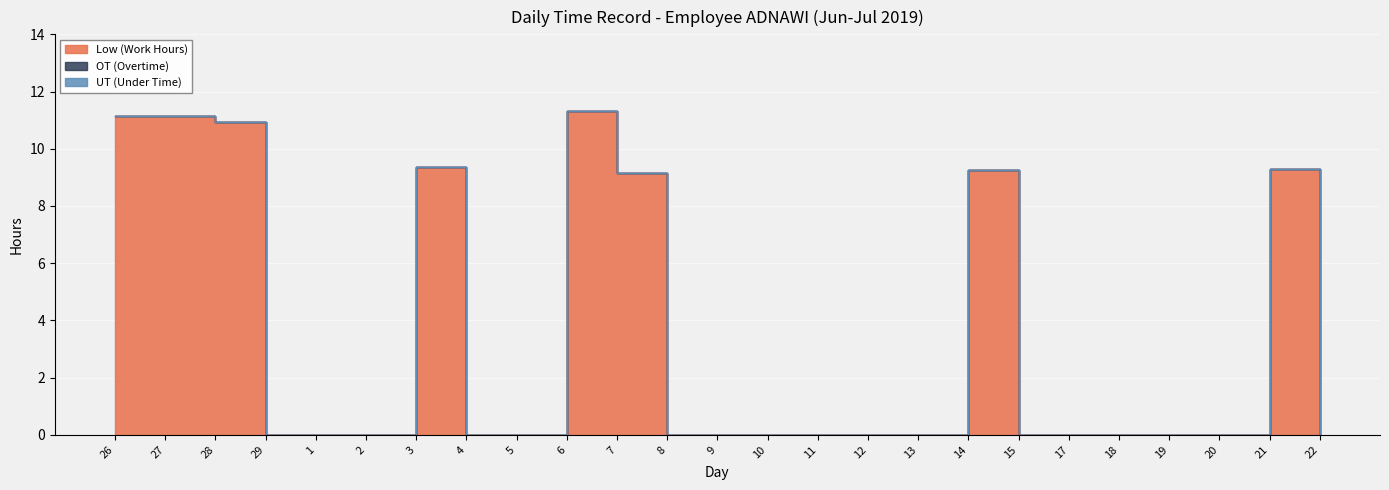

Reading left to right, list all the values displayed in this chart.

Low (Work Hours): 26=11.2	27=11.1	28=10.9	29=0.0	1=0.0	2=0.0	3=9.3	4=0.0	5=0.0	6=11.3	7=9.2	8=0.0	9=0.0	10=0.0	11=0.0	12=0.0	13=0.0	14=9.2	15=0.0	17=0.0	18=0.0	19=0.0	20=0.0	21=9.3	22=0.0
OT (Overtime): 26=0.0	27=0.0	28=0.0	29=0.0	1=0.0	2=0.0	3=0.0	4=0.0	5=0.0	6=0.0	7=0.0	8=0.0	9=0.0	10=0.0	11=0.0	12=0.0	13=0.0	14=0.0	15=0.0	17=0.0	18=0.0	19=0.0	20=0.0	21=0.0	22=0.0
UT (Under Time): 26=0.0	27=0.0	28=0.0	29=0.0	1=0.0	2=0.0	3=0.0	4=0.0	5=0.0	6=0.0	7=0.0	8=0.0	9=0.0	10=0.0	11=0.0	12=0.0	13=0.0	14=0.0	15=0.0	17=0.0	18=0.0	19=0.0	20=0.0	21=0.0	22=0.0